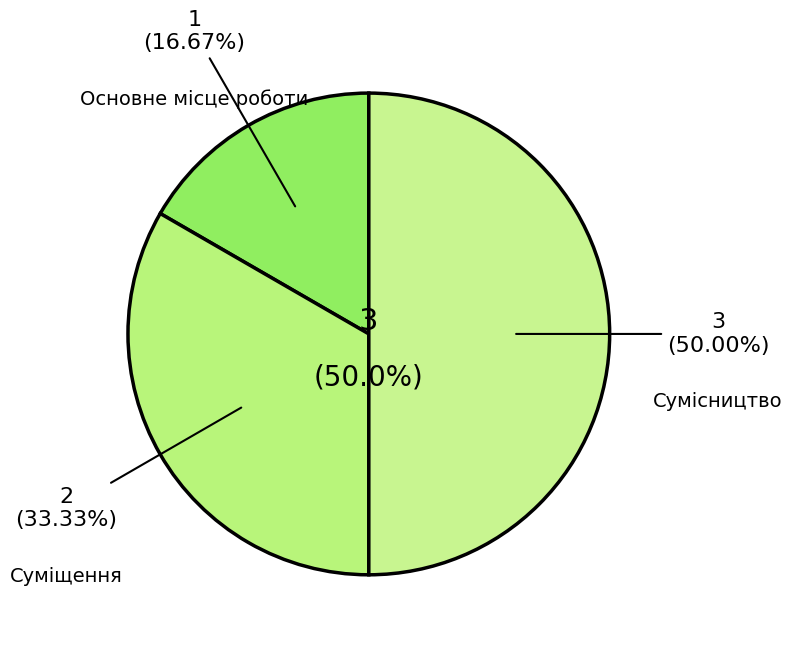

What is the smallest slice in the pie chart?

Основне місце роботи